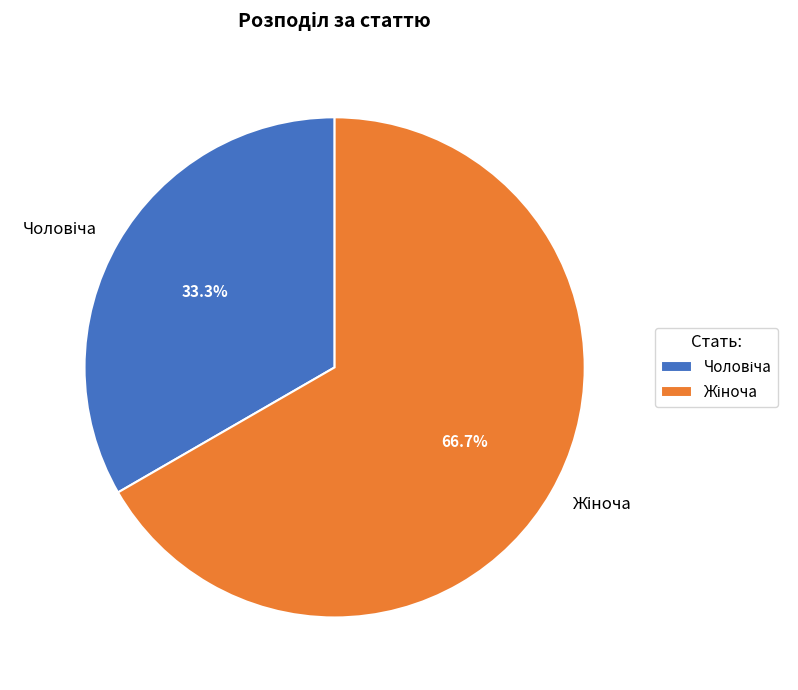

To the nearest percent, what is the average slice percentage?

50%